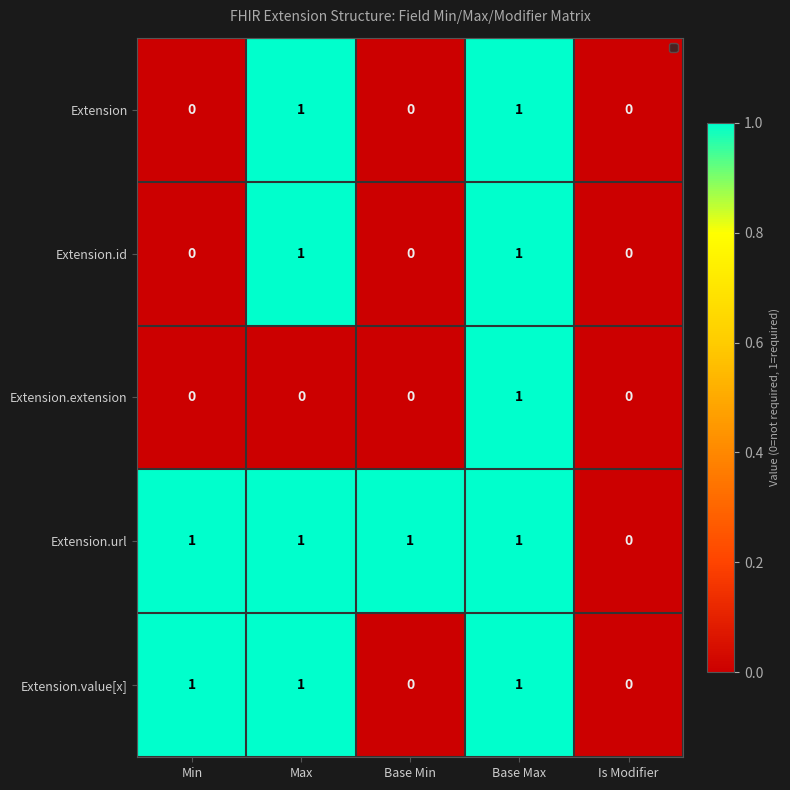

The Extension series shows 1 at Max. True or false?

True